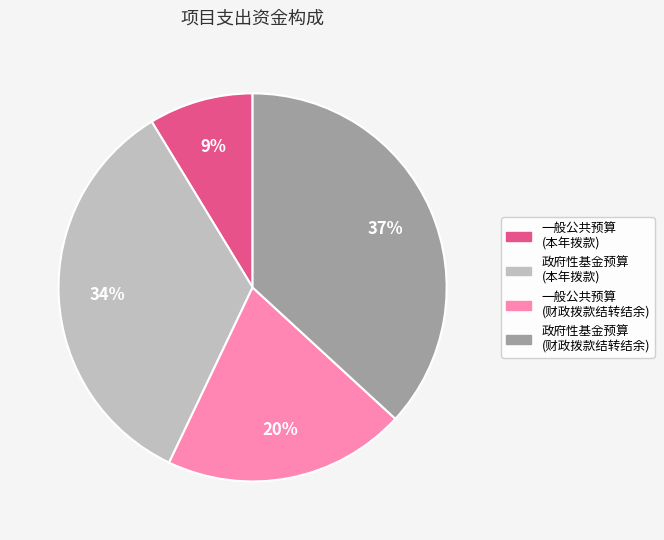

How many slices are in this pie chart?

4